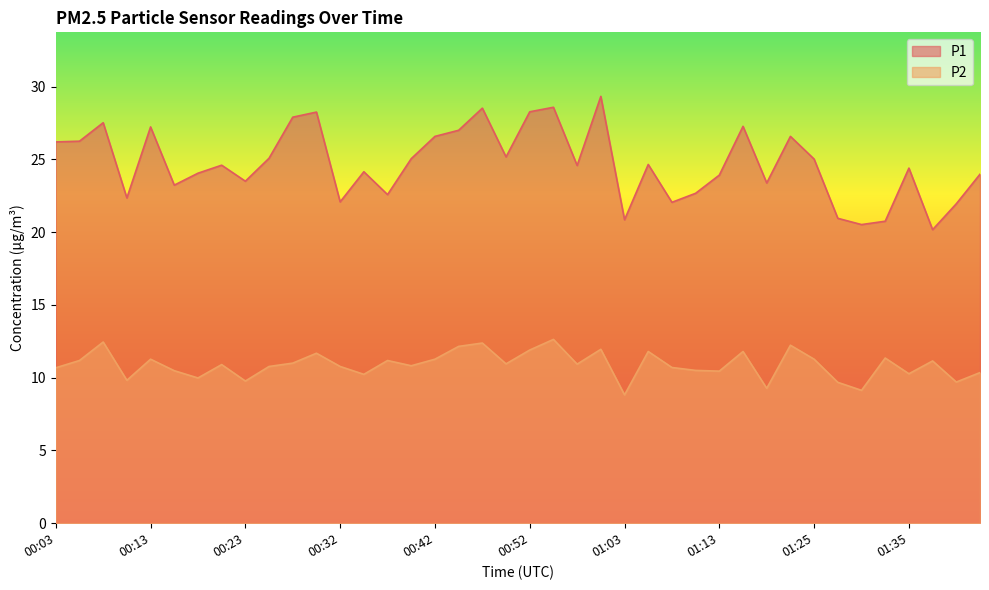

Reading left to right, extract all data points from this chart.

P1: 00:03=26.2	00:05=26.2	00:08=27.5	00:10=22.4	00:13=27.2	00:15=23.2	00:18=24.1	00:20=24.6	00:23=23.5	00:25=25.1	00:28=27.9	00:30=28.2	00:32=22.1	00:35=24.1	00:37=22.6	00:40=25.1	00:42=26.6	00:45=27.0	00:47=28.5	00:50=25.2	00:52=28.3	00:55=28.6	00:57=24.6	00:59=29.3	01:03=20.9	01:05=24.6	01:08=22.1	01:10=22.7	01:13=23.9	01:15=27.3	01:18=23.4	01:20=26.6	01:25=25.0	01:28=20.9	01:30=20.5	01:32=20.8	01:35=24.4	01:37=20.2	01:40=21.9	01:42=24.0
P2: 00:03=10.7	00:05=11.2	00:08=12.4	00:10=9.8	00:13=11.3	00:15=10.5	00:18=10.0	00:20=10.9	00:23=9.8	00:25=10.8	00:28=11.0	00:30=11.7	00:32=10.8	00:35=10.2	00:37=11.2	00:40=10.8	00:42=11.3	00:45=12.2	00:47=12.4	00:50=10.9	00:52=11.9	00:55=12.6	00:57=10.9	00:59=11.9	01:03=8.8	01:05=11.8	01:08=10.7	01:10=10.5	01:13=10.4	01:15=11.8	01:18=9.3	01:20=12.2	01:25=11.3	01:28=9.7	01:30=9.1	01:32=11.3	01:35=10.3	01:37=11.2	01:40=9.7	01:42=10.3